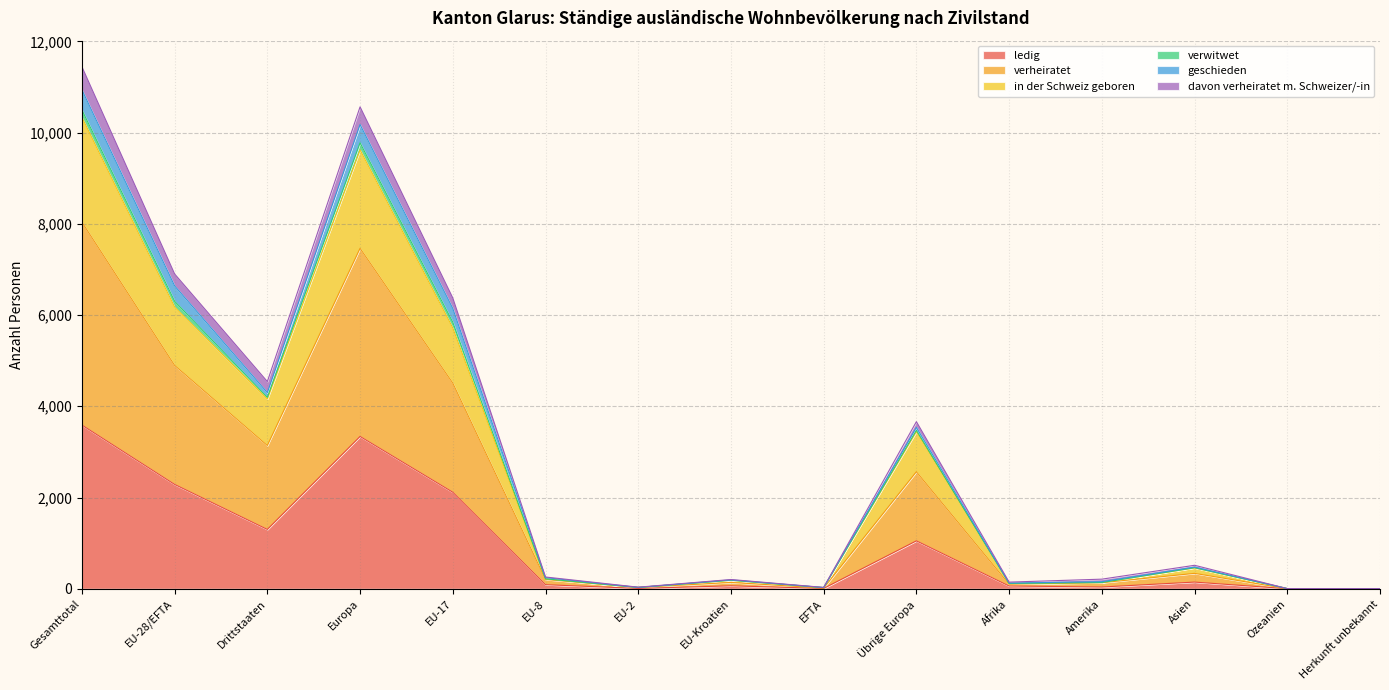

True or false: ledig and davon verheiratet m. Schweizer/-in cross at least once.

False